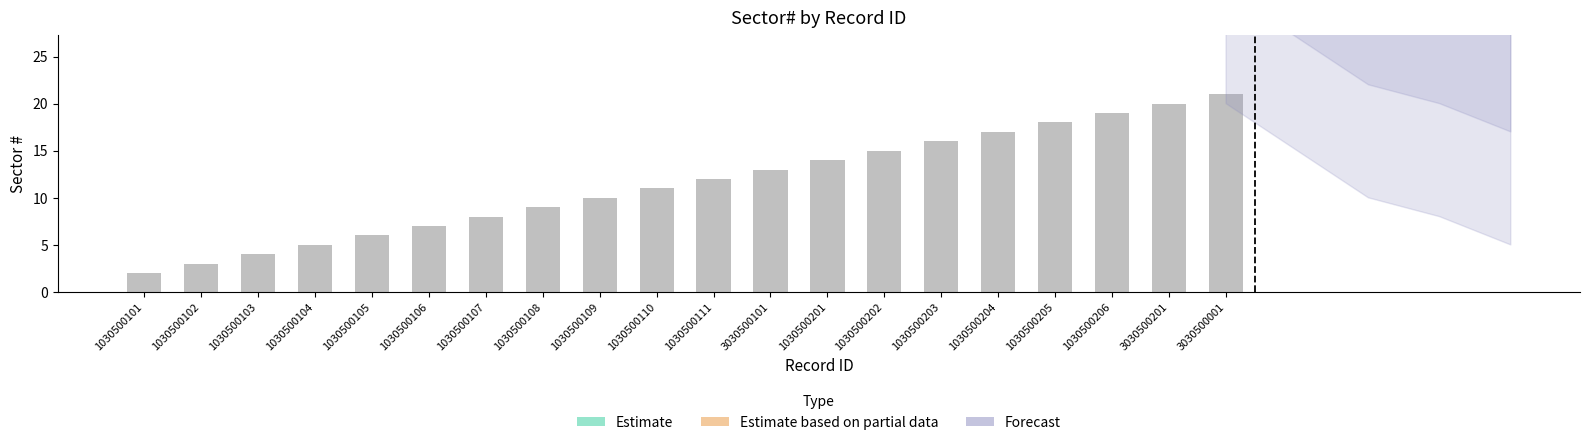

Between 1030500101 and 1030500203, which is larger?

1030500203